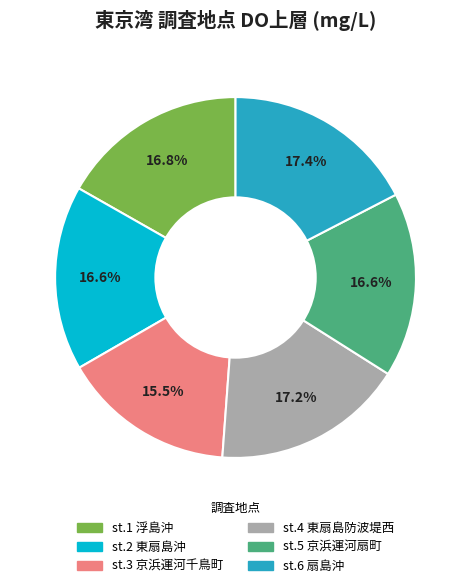

Does any single category account for the majority?

No